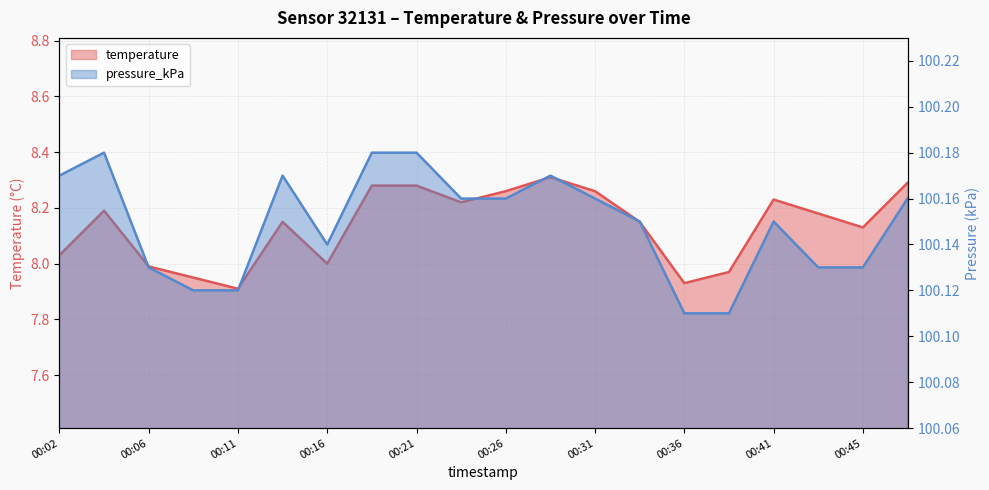

At which label does pressure_kPa reach its minimum?

00:36